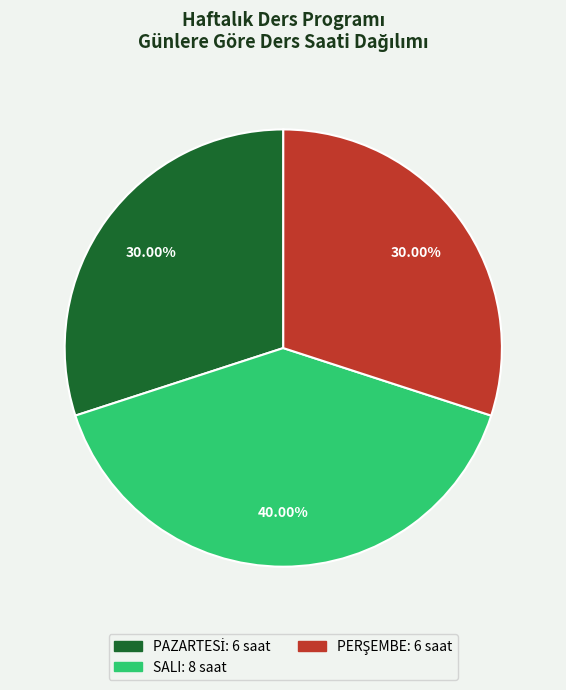

Is there a majority slice in this chart?

No